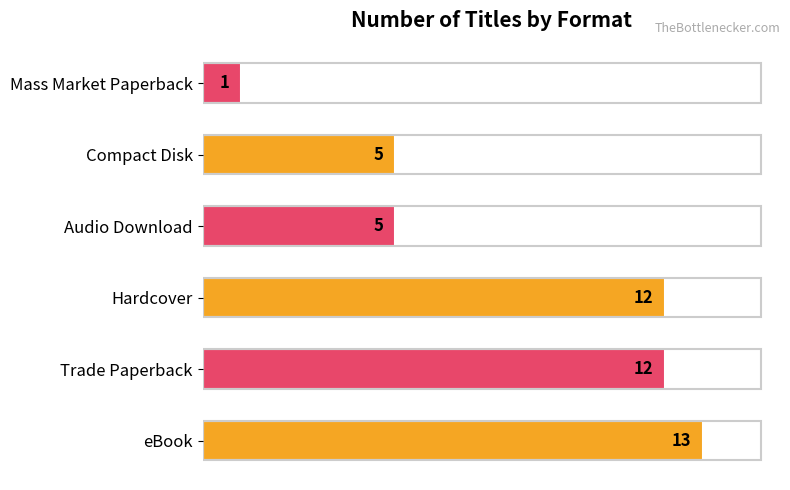

Are the bars grouped side by side (vs. stacked)?

No